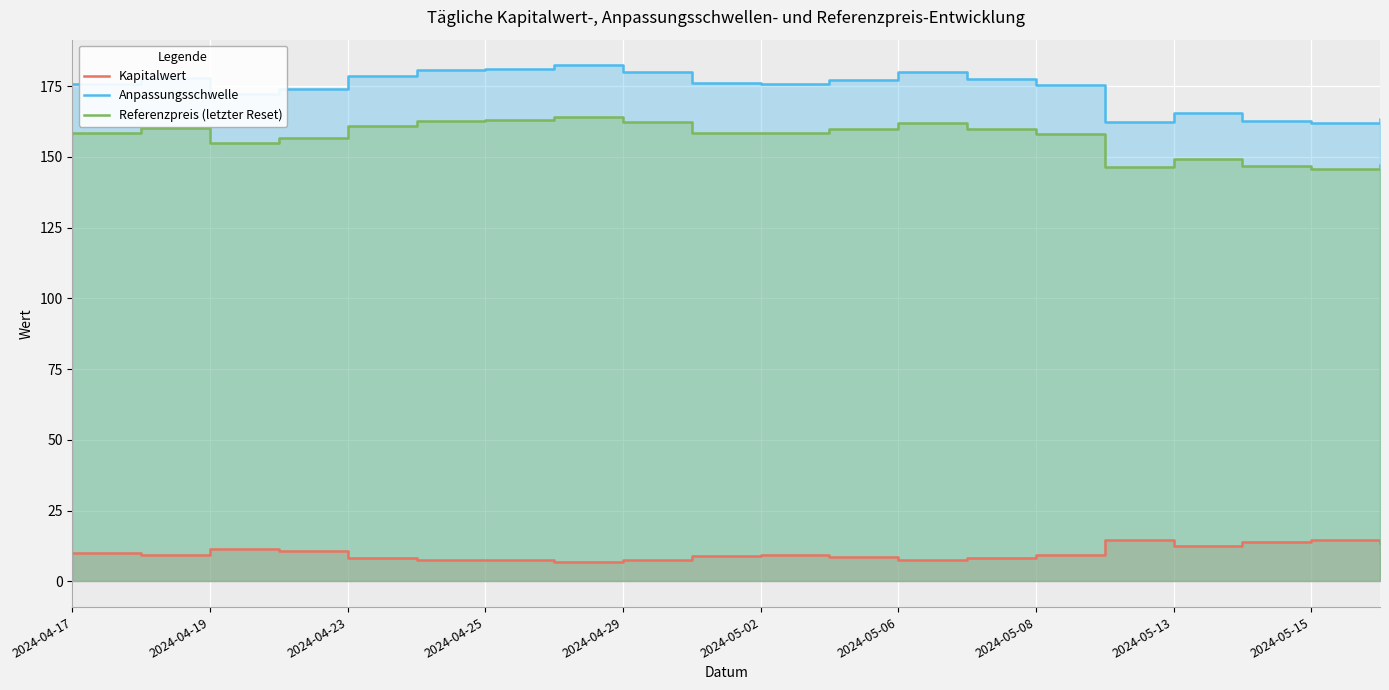

How many values in the Kapitalwert series exceed 9?

12